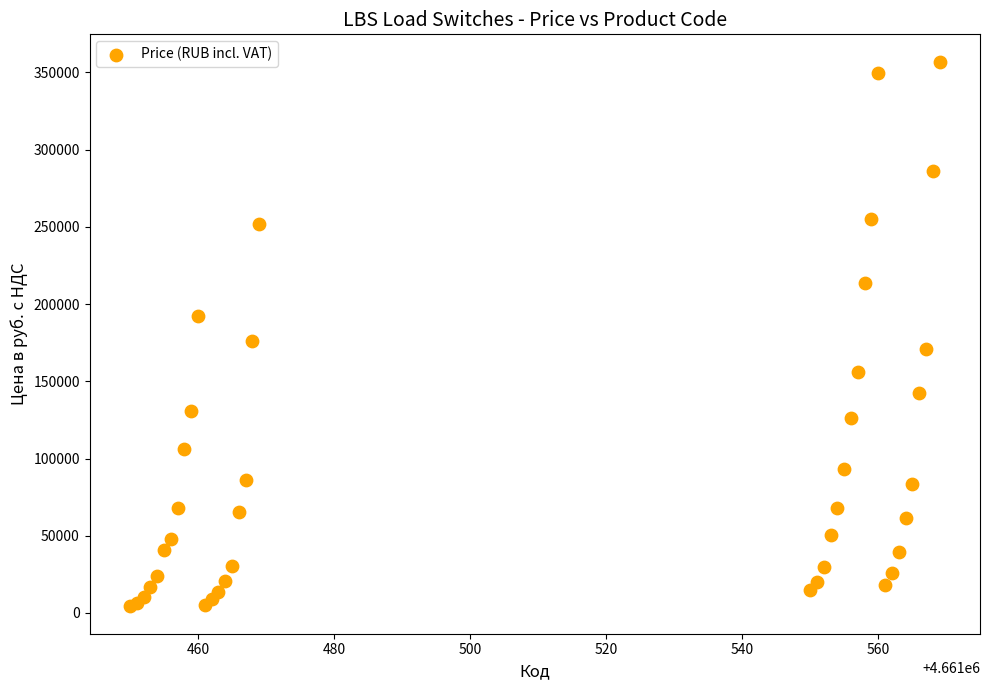

What Y value in the scatter plot is closest to 180600?

176155